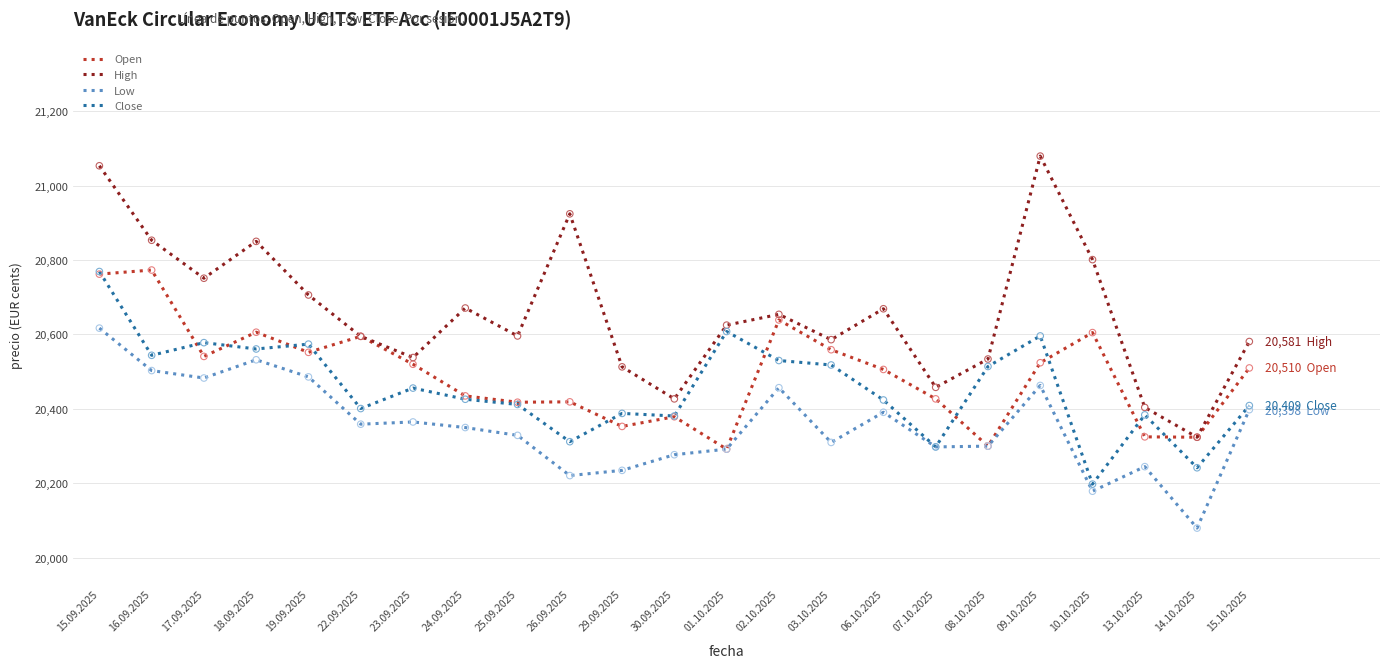

Which series has the largest range (max minus min)?

High